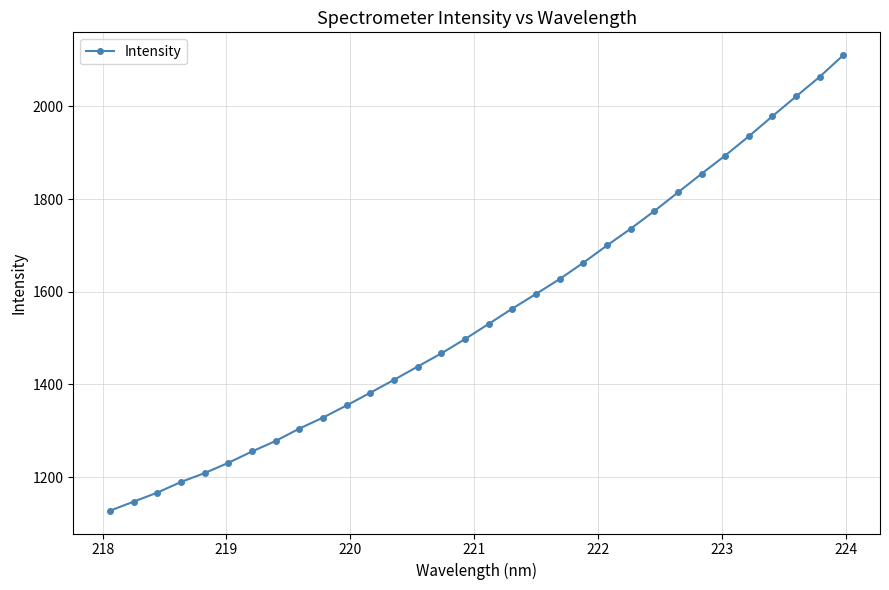

True or false: the data has more than 2 interior local peaks.

False